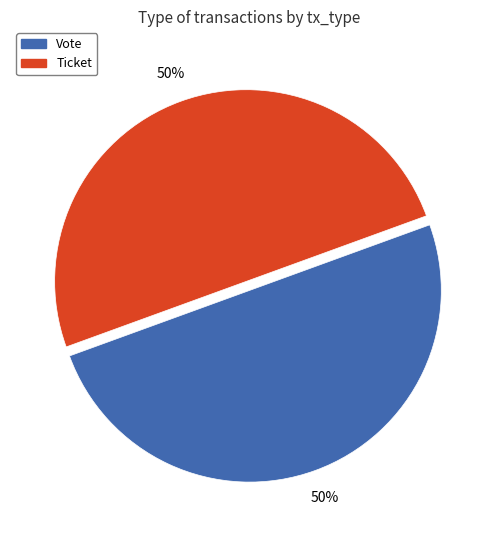

Is the sum of Vote and Ticket greater than half?

Yes